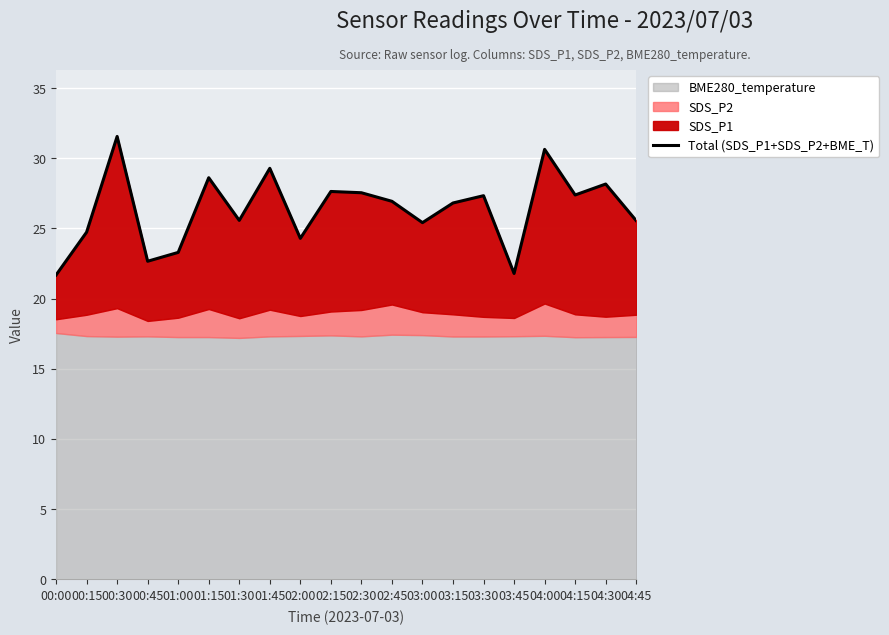

Reading left to right, what are all the values shown in this chart?

00:00=21.7	00:15=24.7	00:30=31.6	00:45=22.7	01:00=23.3	01:15=28.6	01:30=25.6	01:45=29.3	02:00=24.3	02:15=27.6	02:30=27.5	02:45=26.9	03:00=25.4	03:15=26.8	03:30=27.3	03:45=21.8	04:00=30.6	04:15=27.4	04:30=28.2	04:45=25.6